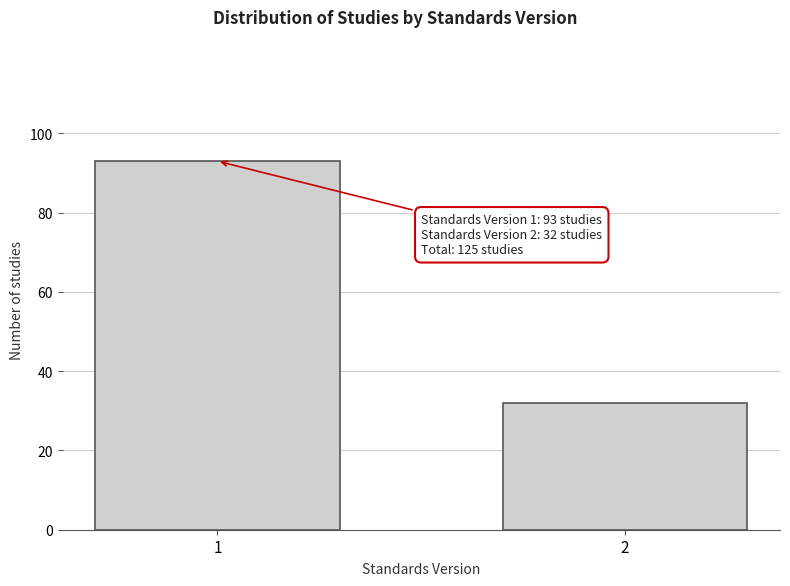

Reading left to right, extract all data points from this chart.

1=93	2=32